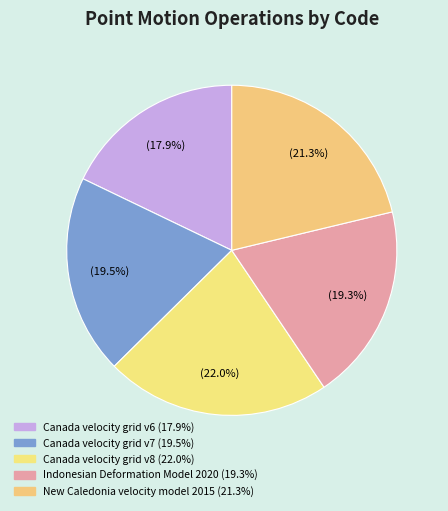

Count the number of slices in the pie.

5